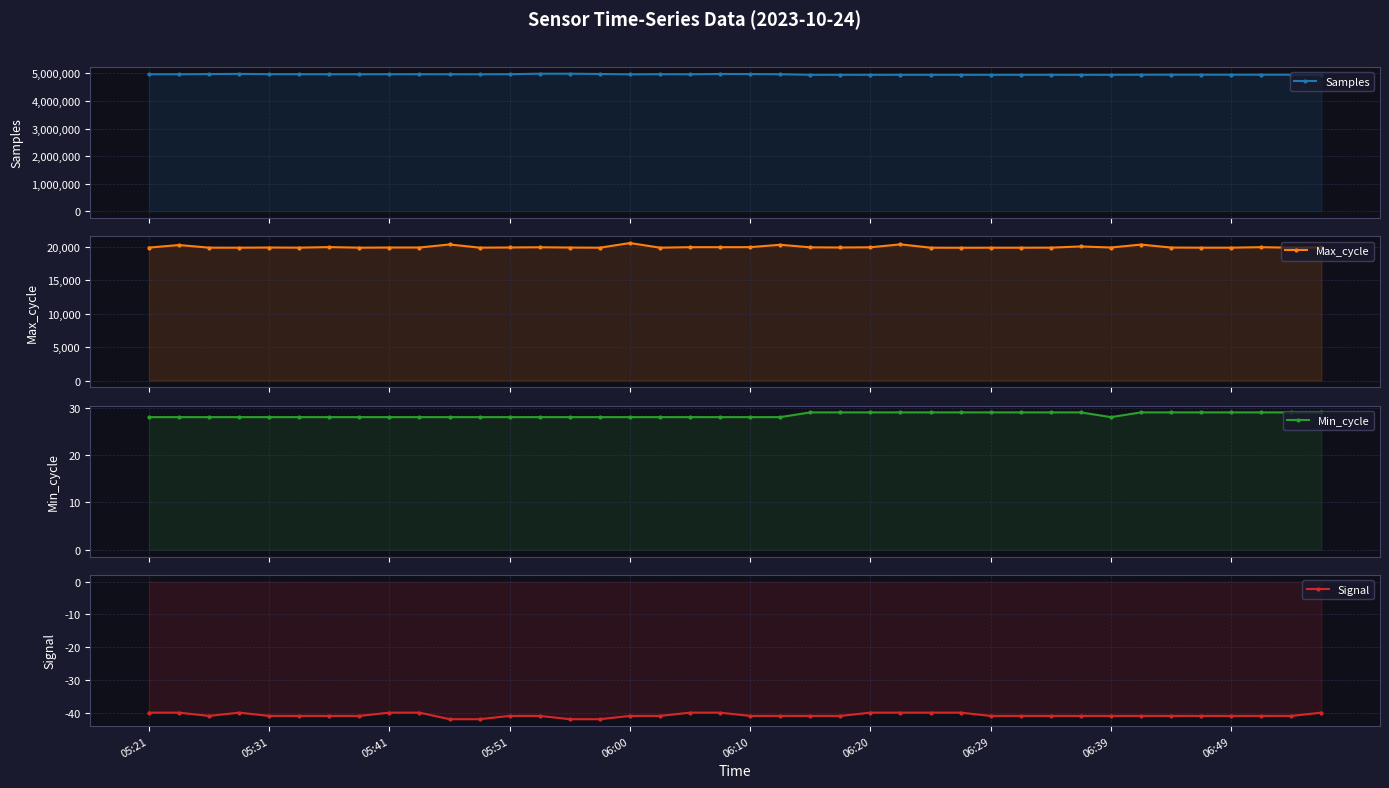

What is the spread (max minus min) of values at 39?

4954590